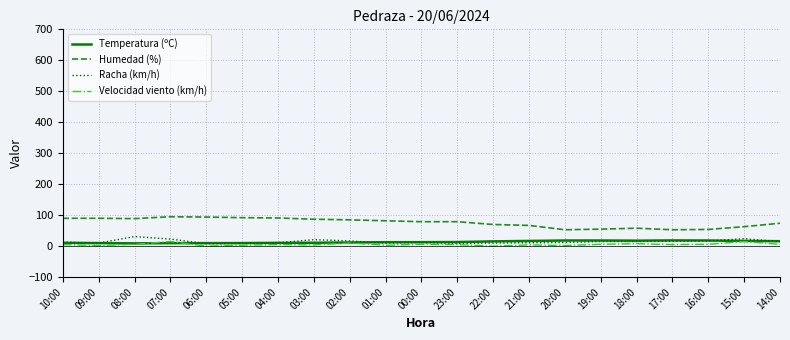

Is this an area chart (filled region under the line)?

No